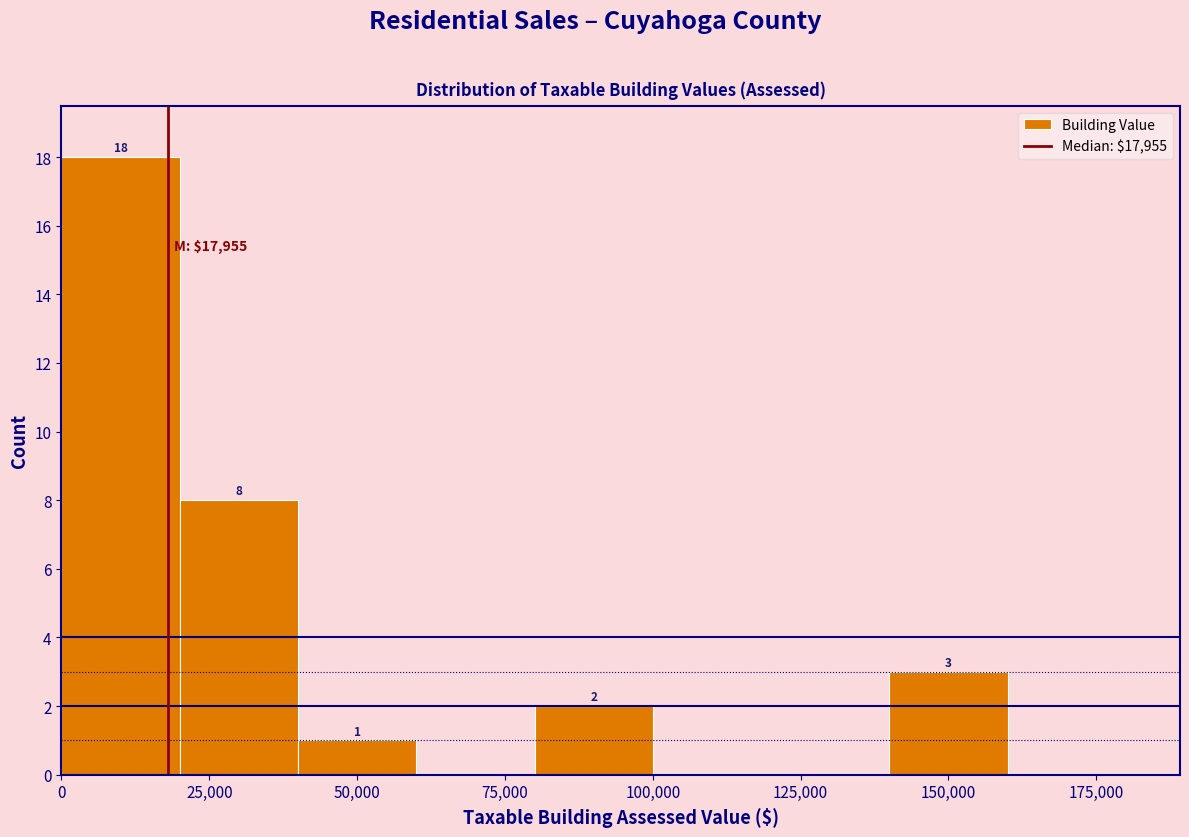

Over which range of the x-axis is the bar tallest?

0 to 20000